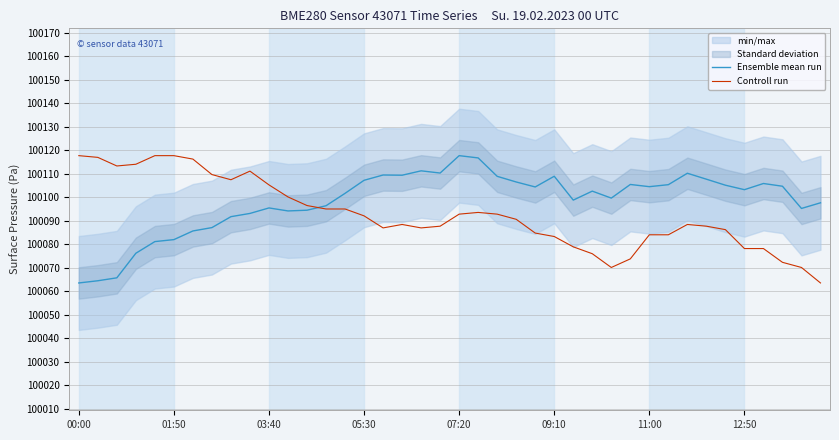

How many values in the Ensemble mean run series exceed 100103?

20